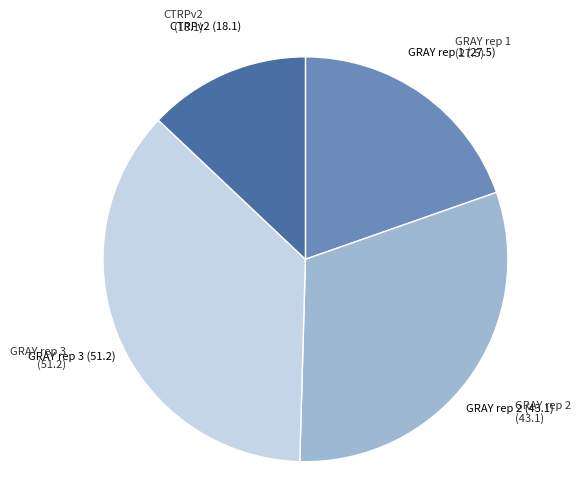

Is there any slice that represents more than half of the pie?

No